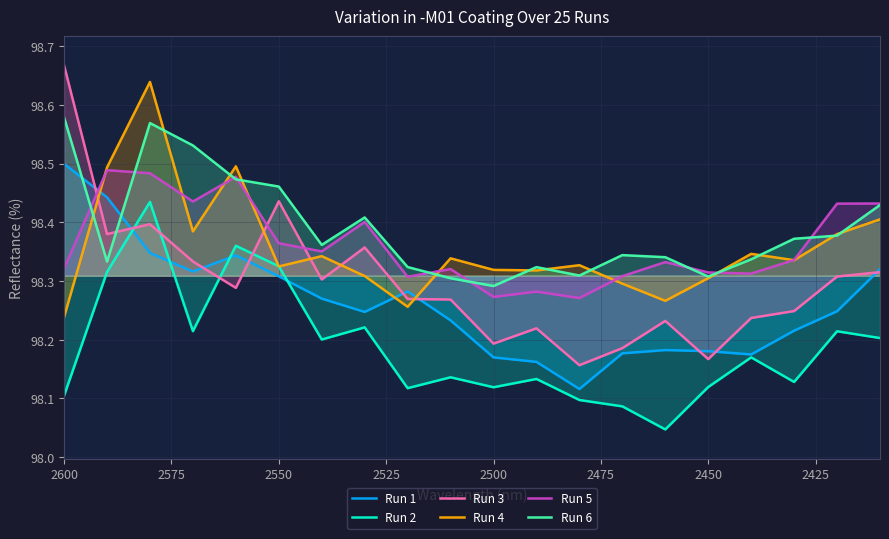

The Run 6 series shows 165.0 at 14. True or false?

False